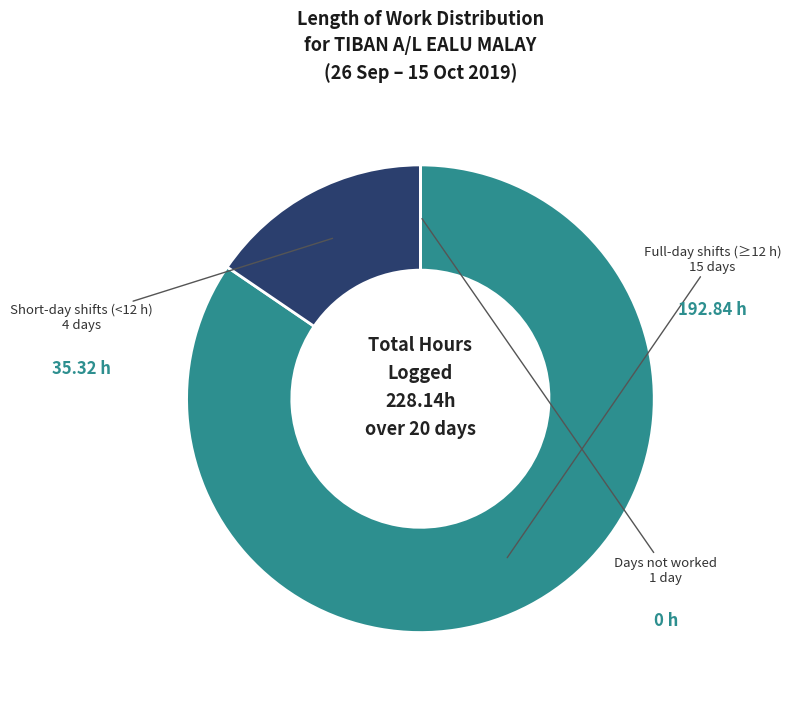

Is there any slice that represents more than half of the pie?

Yes